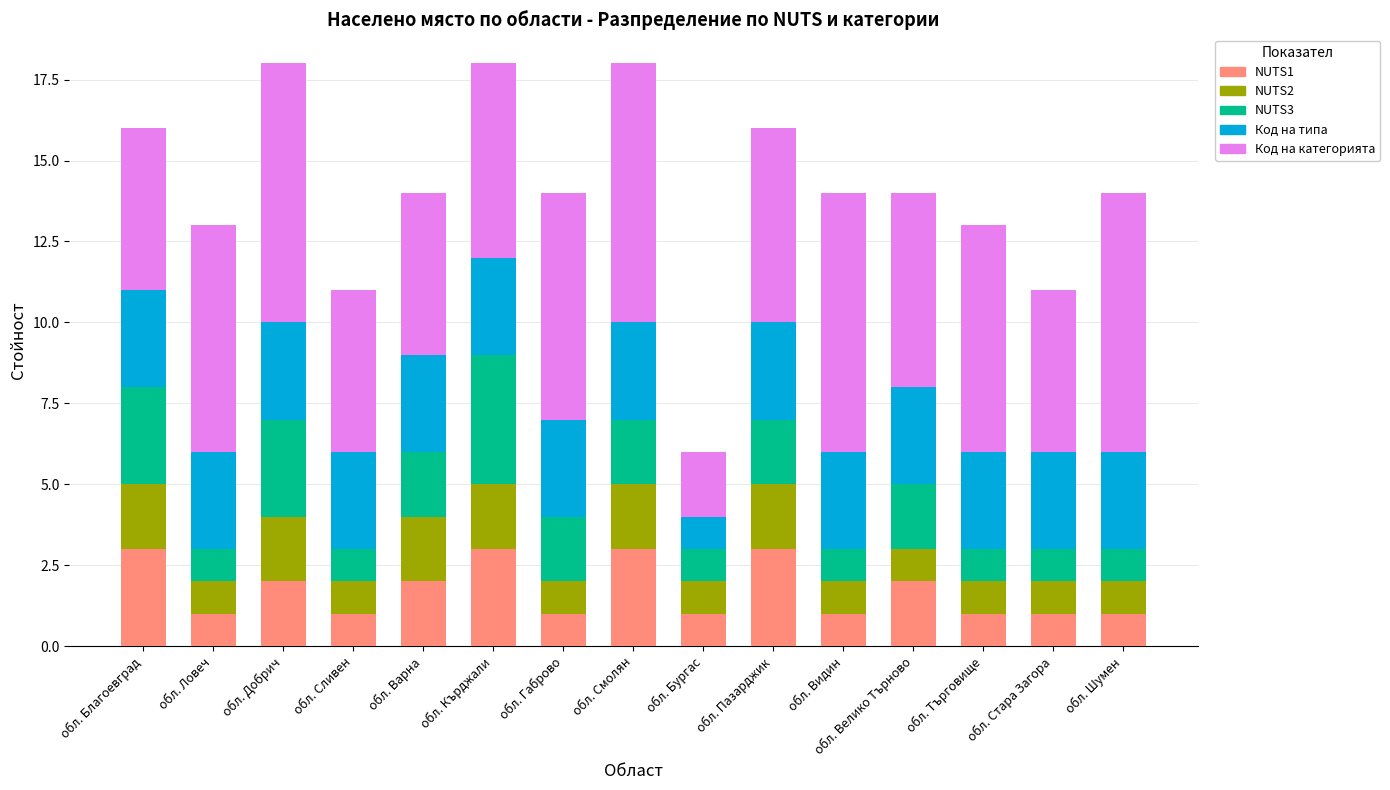

The NUTS1 series shows 1 at обл. Бургас. True or false?

True